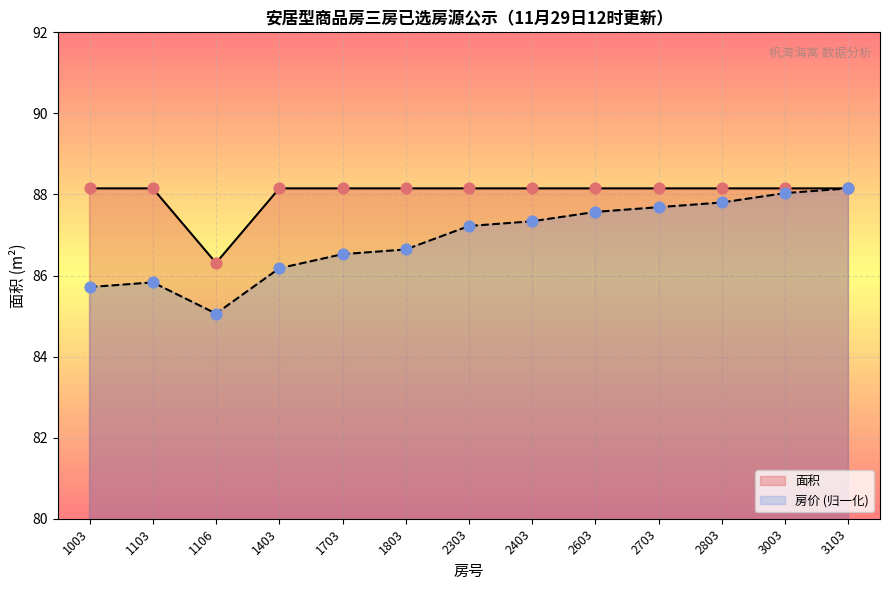

Is the value of 面积 at 3003 greater than the value of 房价 at 1403?

Yes